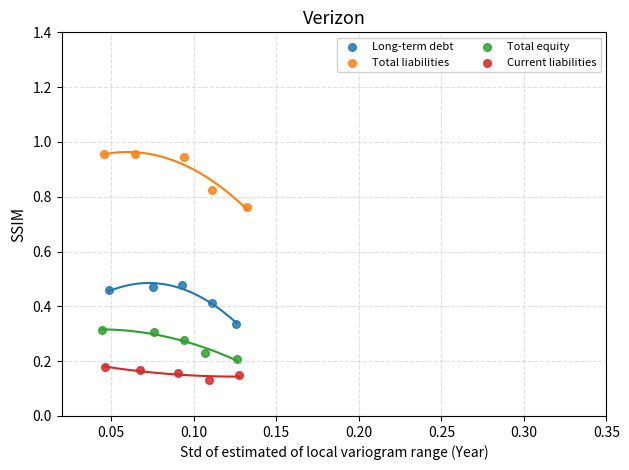

What are all the series names shown in the legend?

Long-term debt, Total liabilities, Total equity, Current liabilities